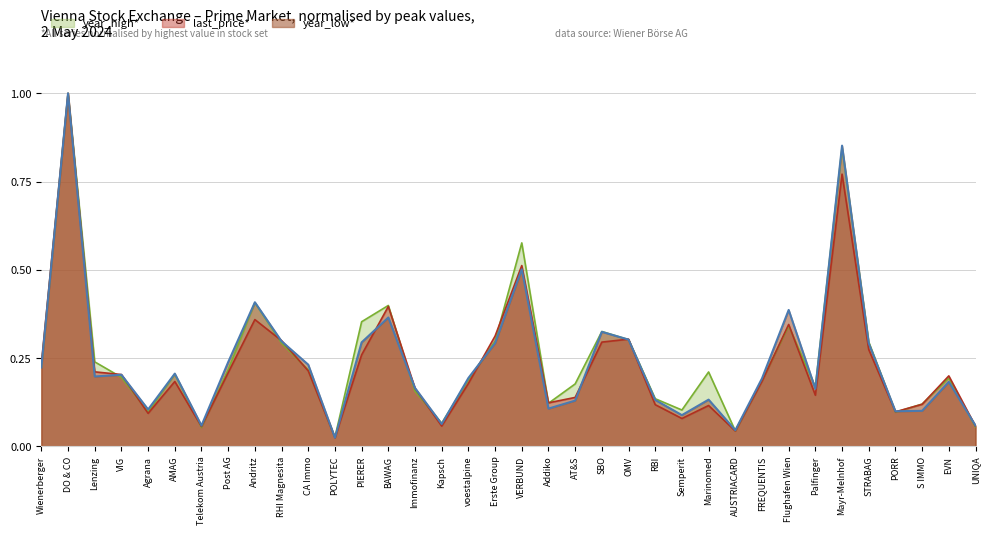

At which label does year_low* reach its minimum?

POLYTEC